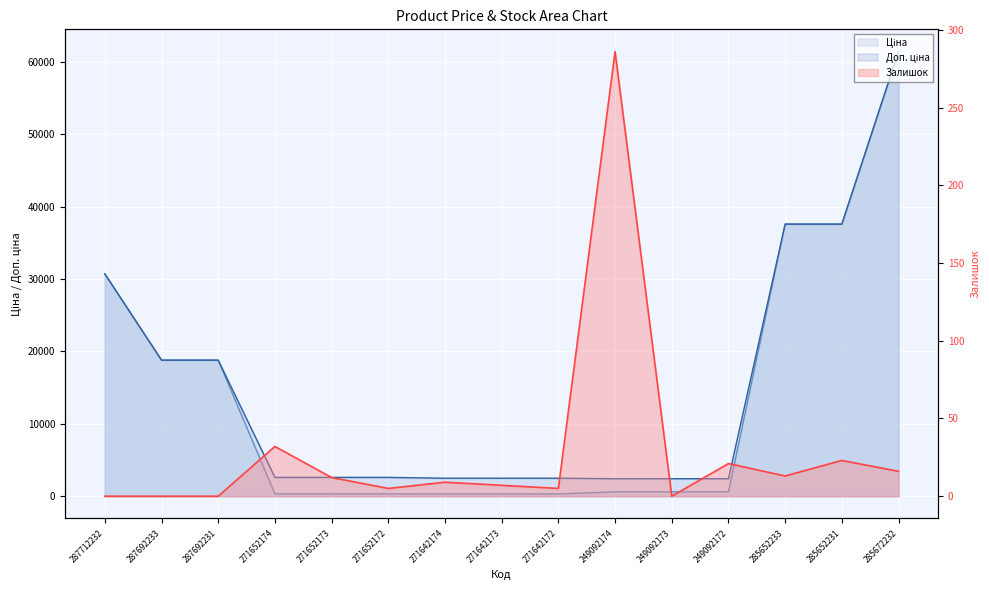

At how many categories does at least one series exceed 6513?

6